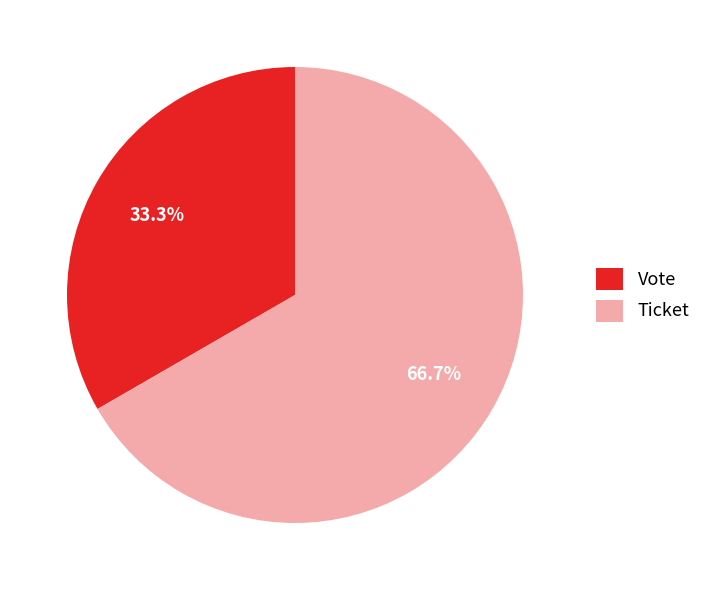

Which category has the smallest portion of the pie?

Vote